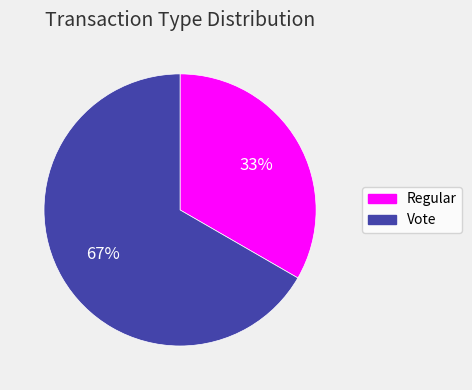

How many segments does this pie chart have?

2